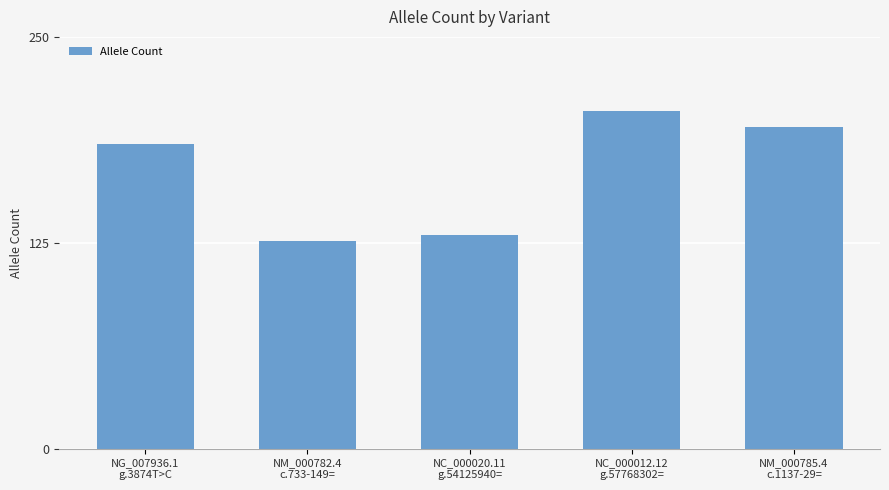

What is the ratio of the value at NG_007936.1
g.3874T>C to the value at NC_000012.12
g.57768302=?

0.9